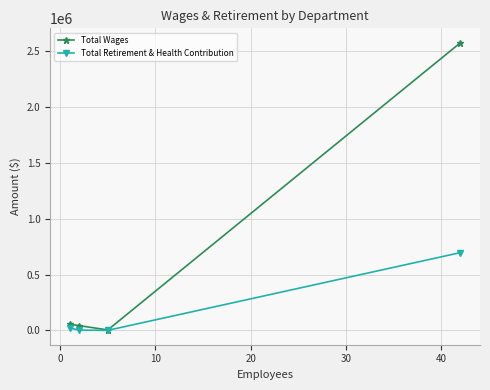

What are all the series names shown in the legend?

Total Wages, Total Retirement & Health Contribution